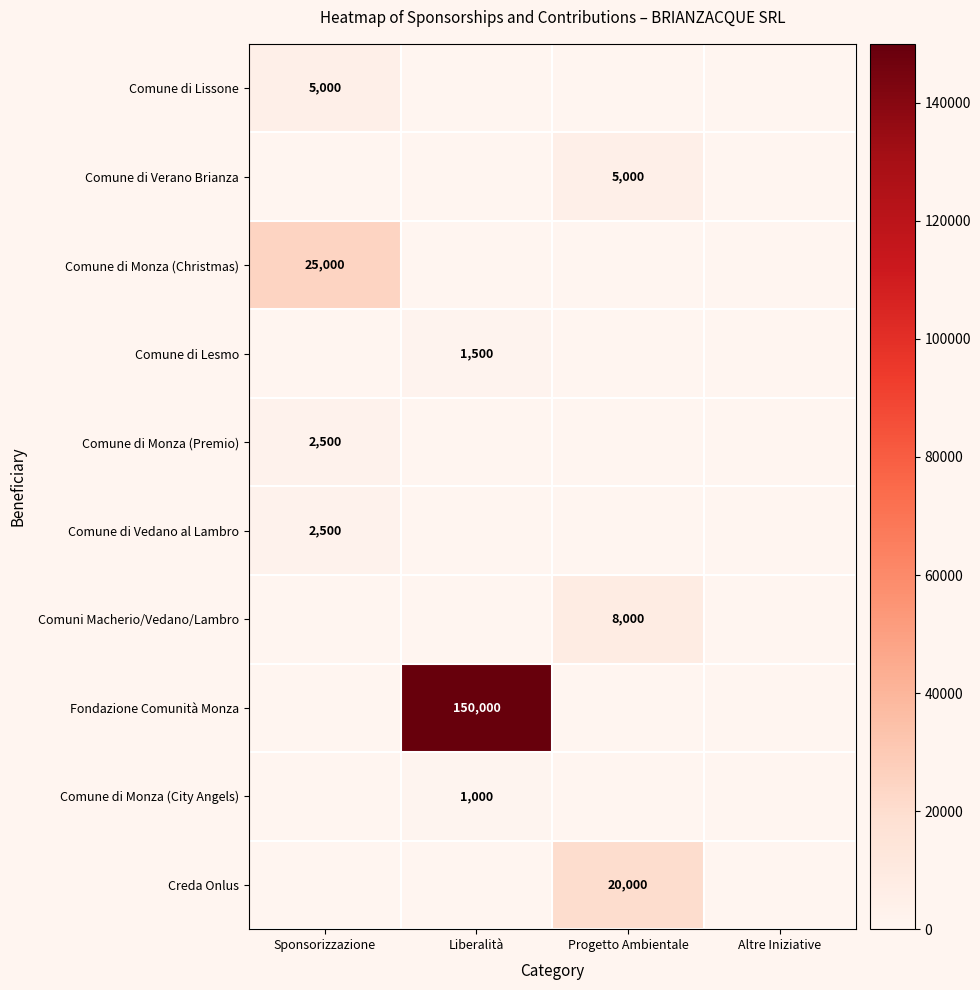

The value of Fondazione Comunità Monza at Liberalità is 209717. True or false?

False